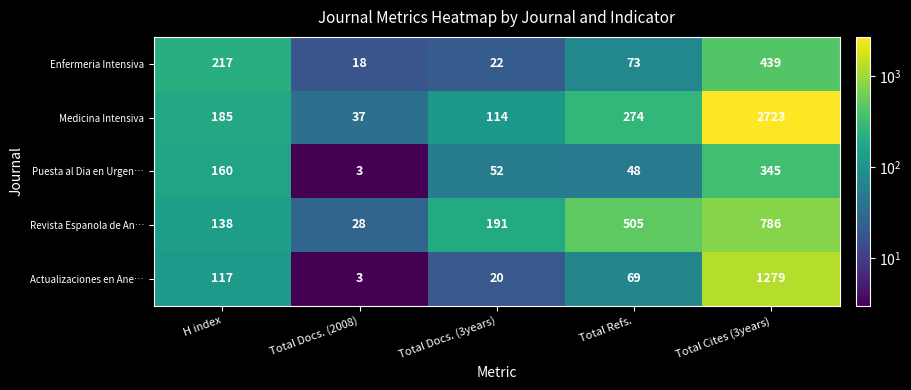

Which series has the largest range (max minus min)?

Medicina Intensiva